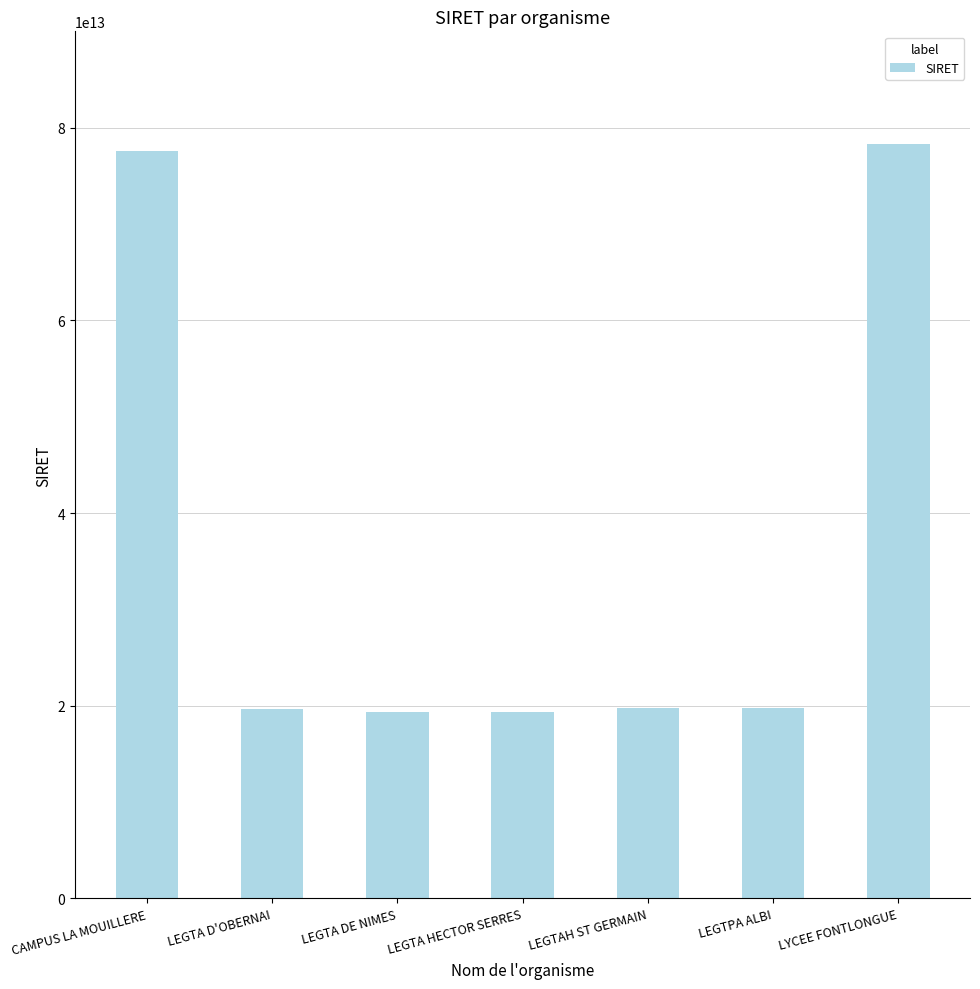

Between LEGTA HECTOR SERRES and LYCEE FONTLONGUE, which is larger?

LYCEE FONTLONGUE